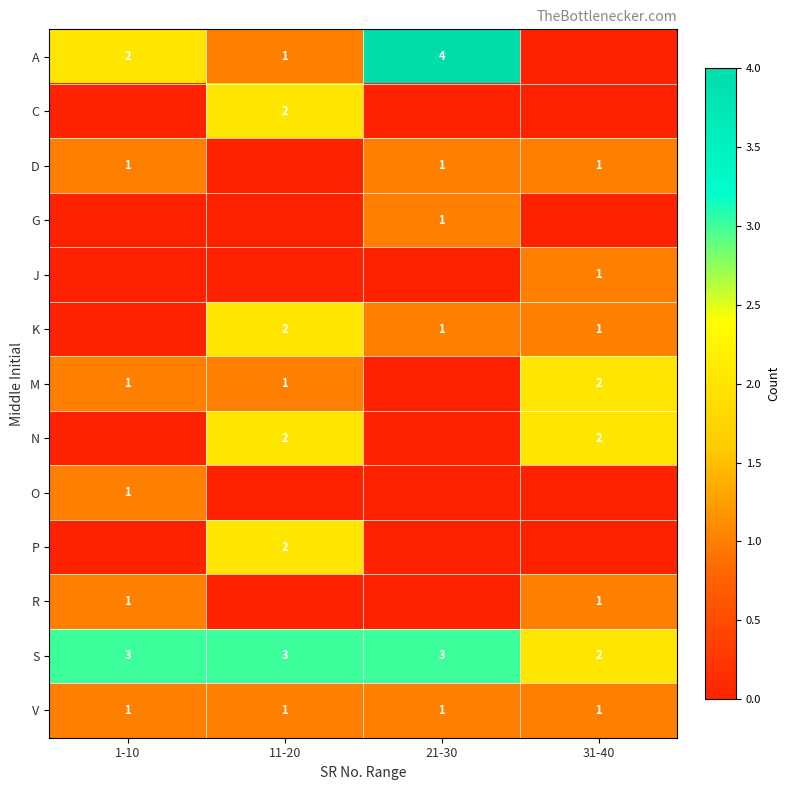

True or false: A has a value of 2 at 11-20.

False